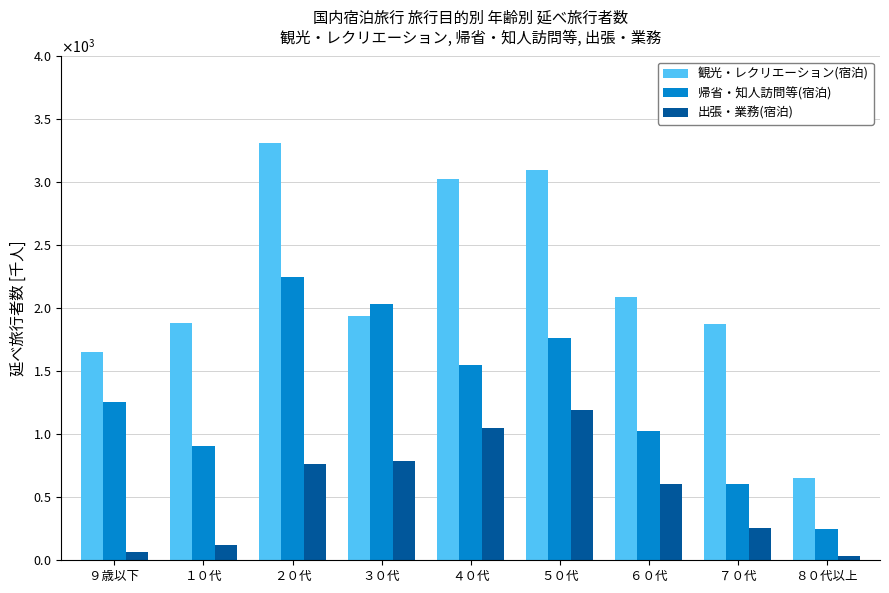

What is the sum of all 帰省・知人訪問等(宿泊) values?

11640.5